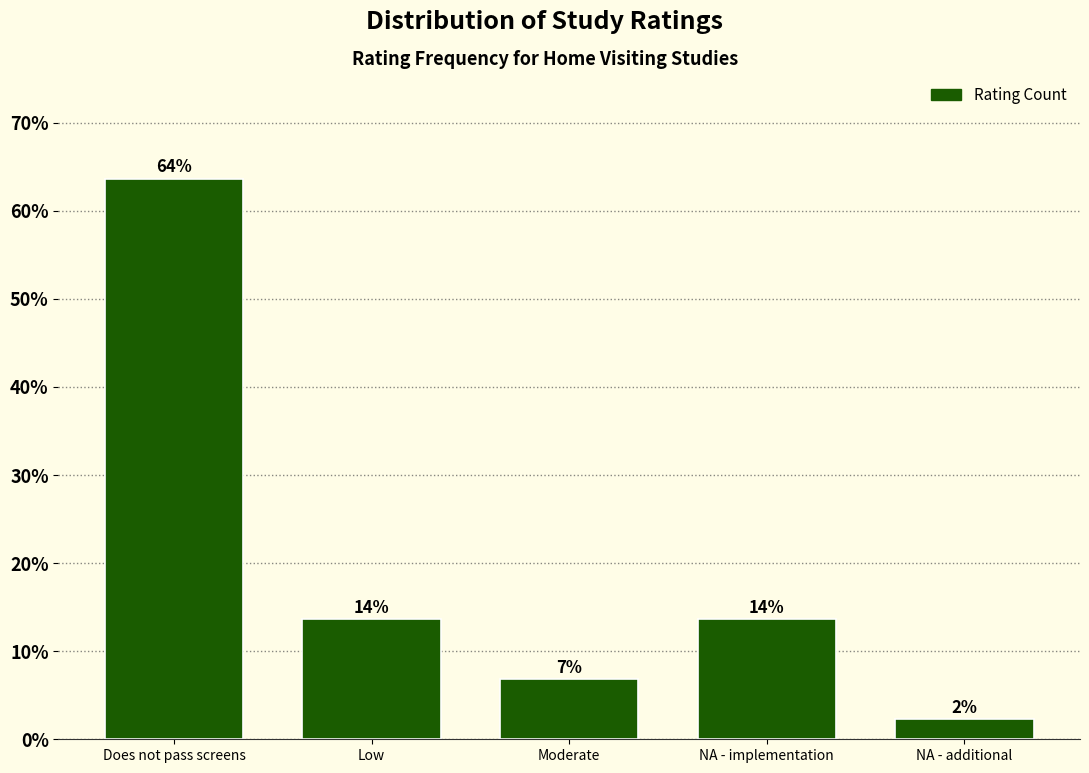

Does the chart contain any negative values?

No